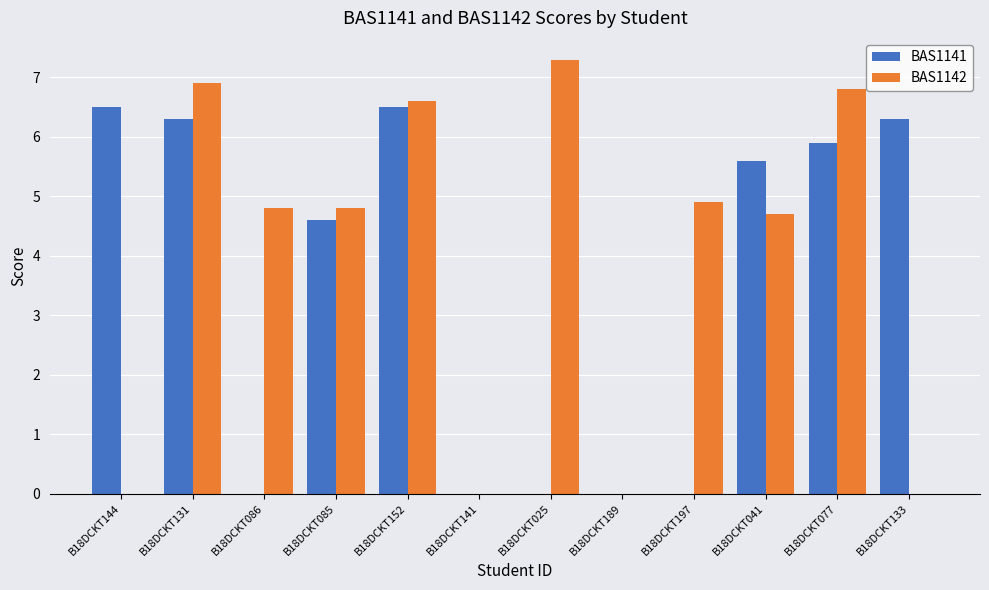

What is the sum of the BAS1142 values at B18DCKT152 and B18DCKT085?

11.4